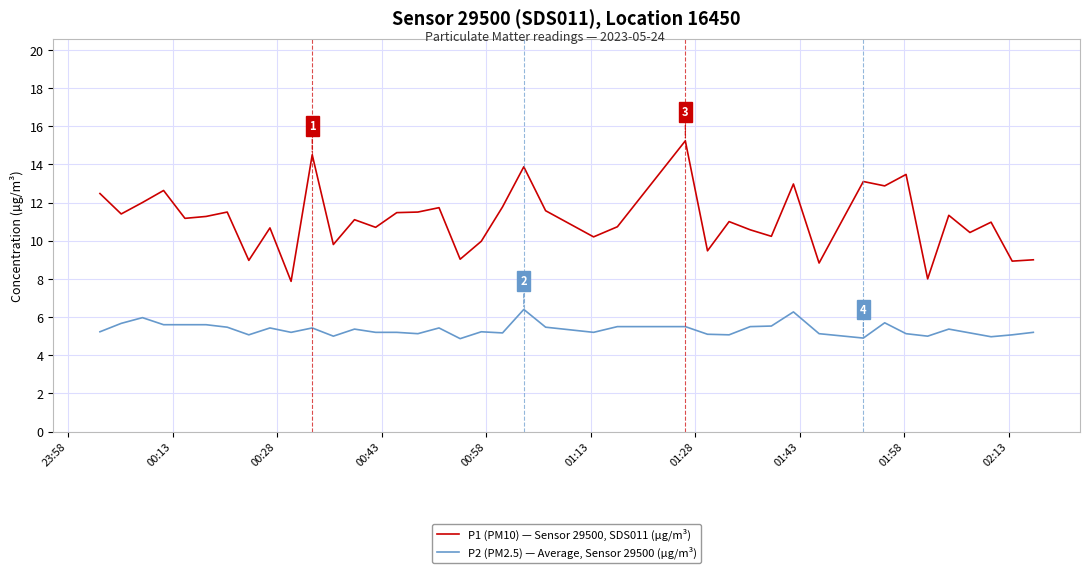

List the series in order of their overall mean, highest first.

P1 (PM10) — Sensor 29500, SDS011 (µg/m³), P2 (PM2.5) — Average, Sensor 29500 (µg/m³)